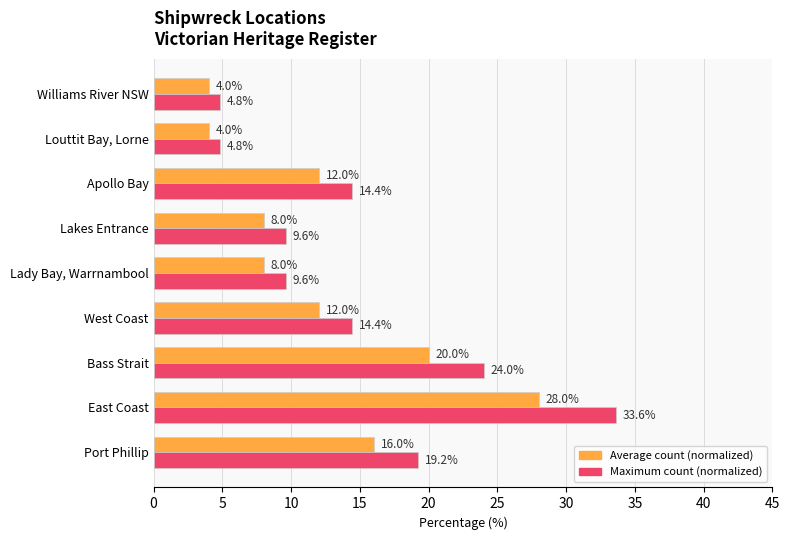

What is the maximum value shown in the chart?

33.6